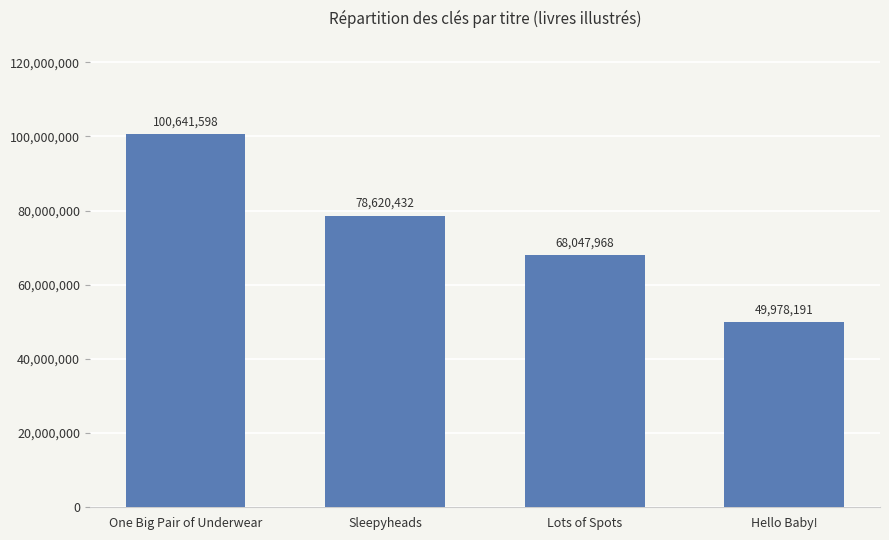

How many data points are less than 78620432?

2